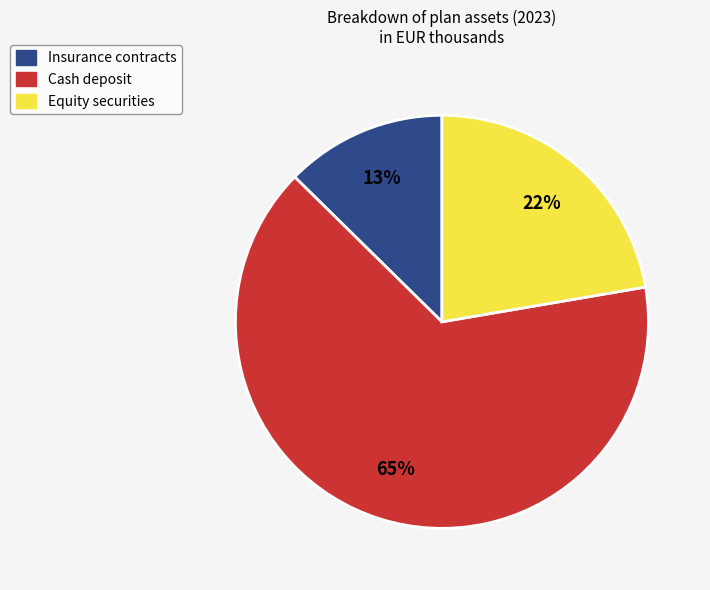

Which has a higher value, Cash deposit or Equity securities?

Cash deposit